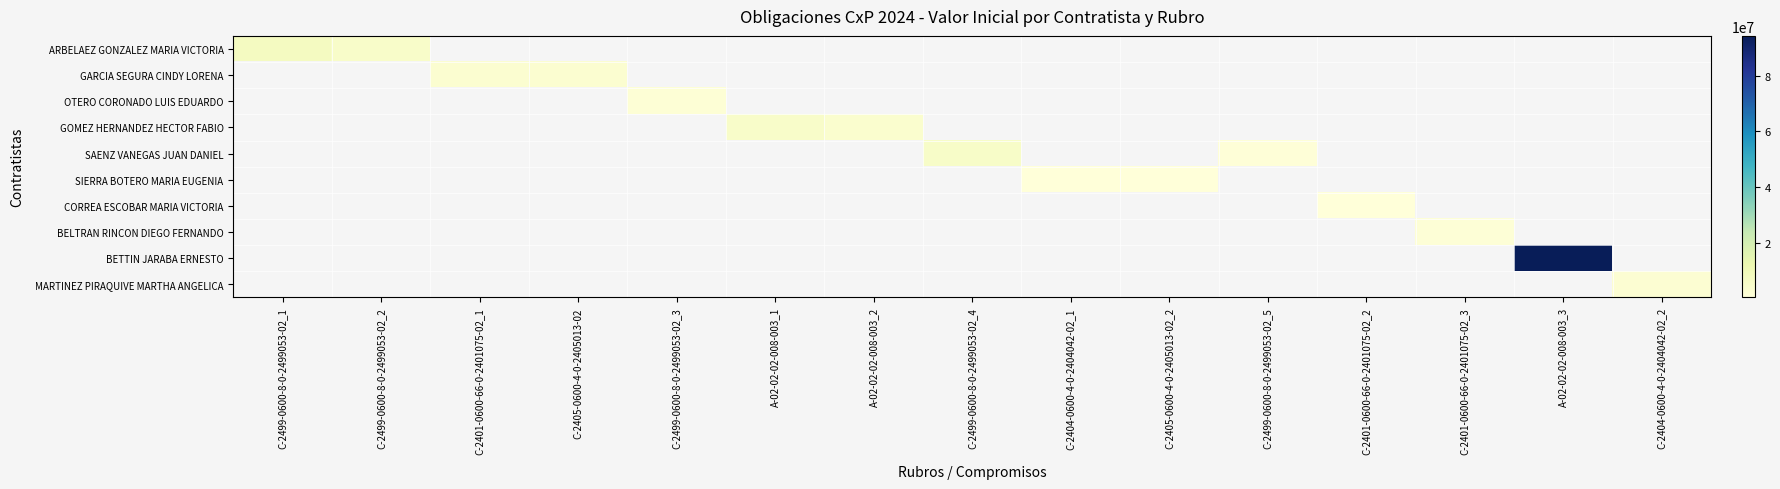

Is the value of BETTIN JARABA ERNESTO at C-2499-0600-8-0-2499053-02_3 greater than the value of GOMEZ HERNANDEZ HECTOR FABIO at C-2401-0600-66-0-2401075-02_3?

No